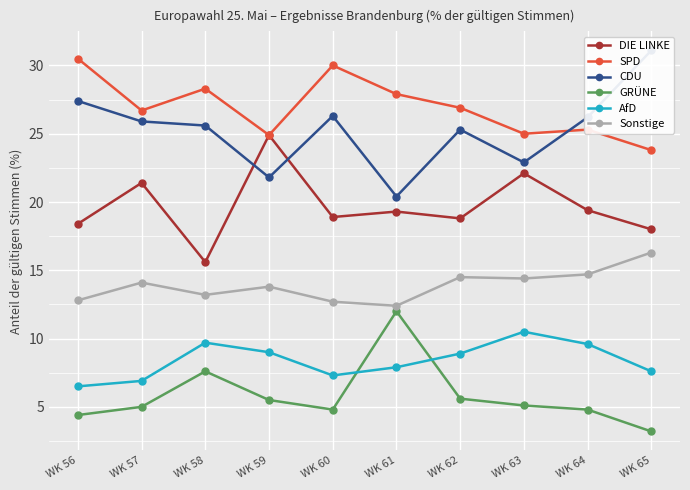

What is the difference between the maximum and minimum values in the Sonstige series?

3.9